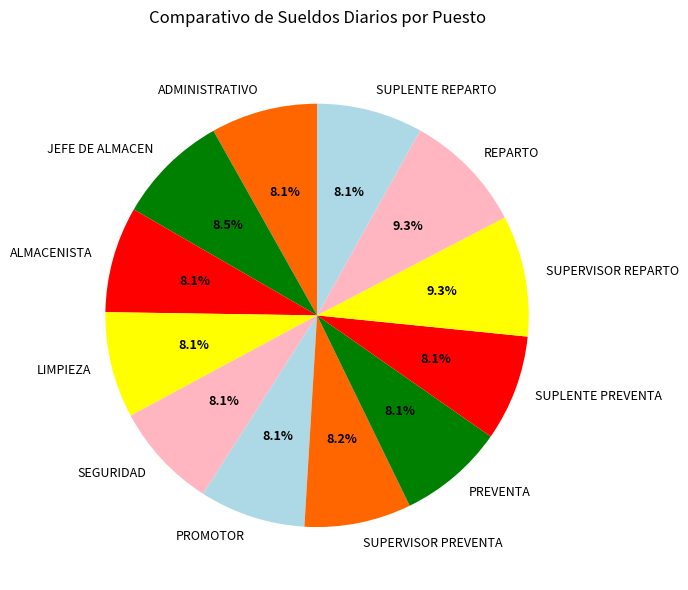

Do PREVENTA and SEGURIDAD together represent more than half of the pie?

No